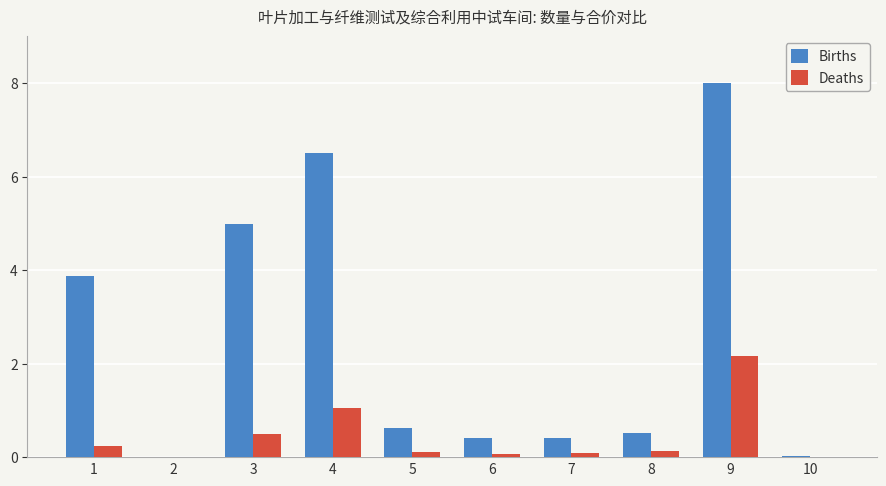

Read the Deaths value at 1.

0.2